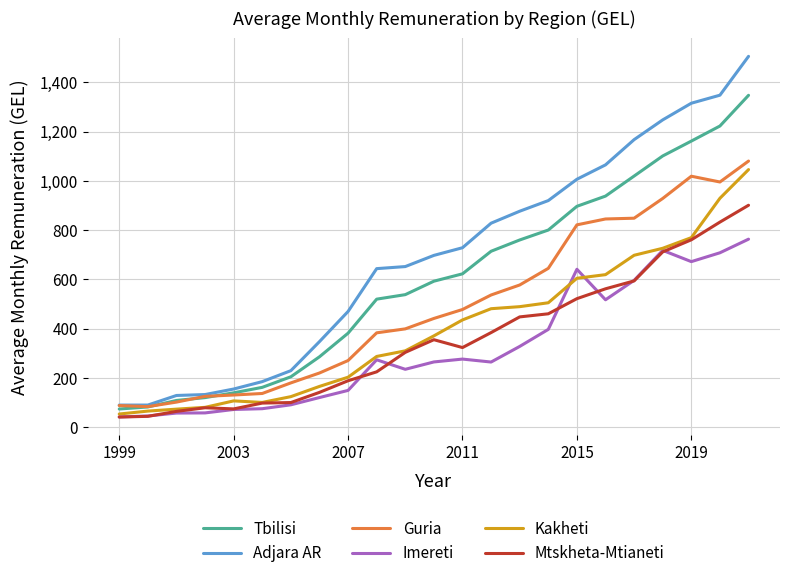

Which series has the largest total across all categories?

Adjara AR